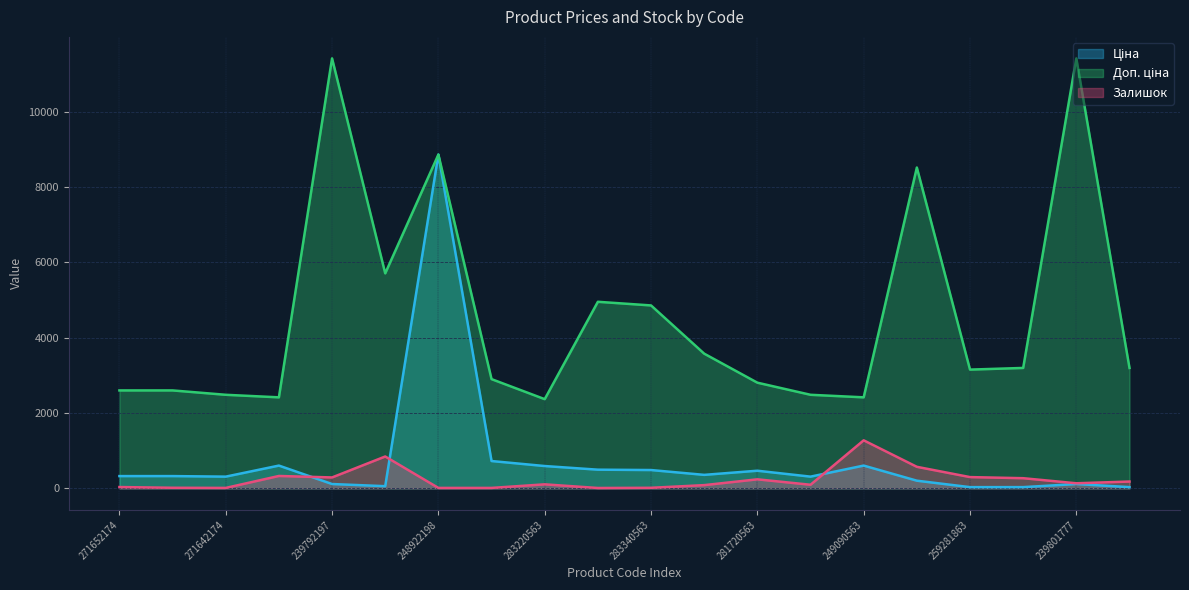

Where is the first local minimum for Ціна?

271642174